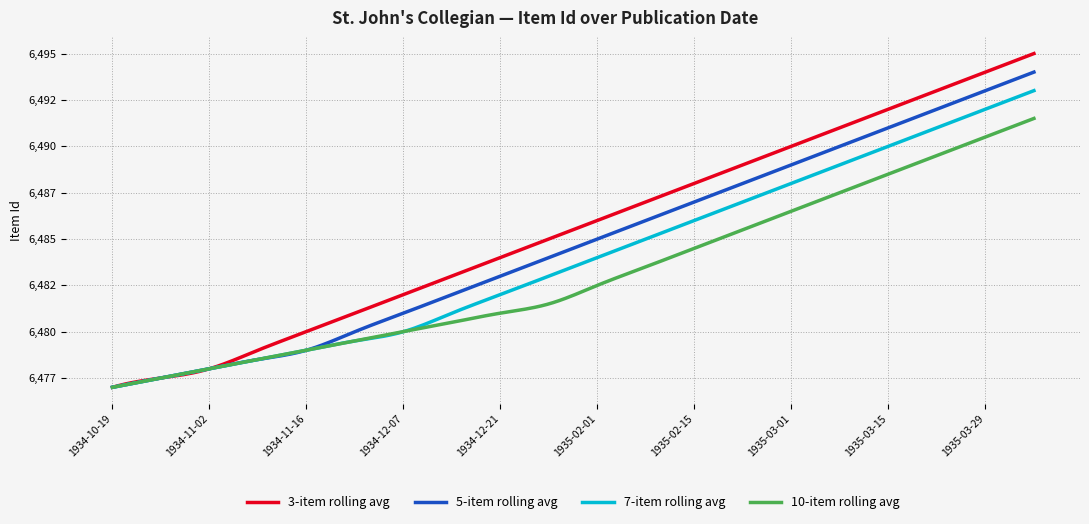

What is the smallest value displayed?

6477